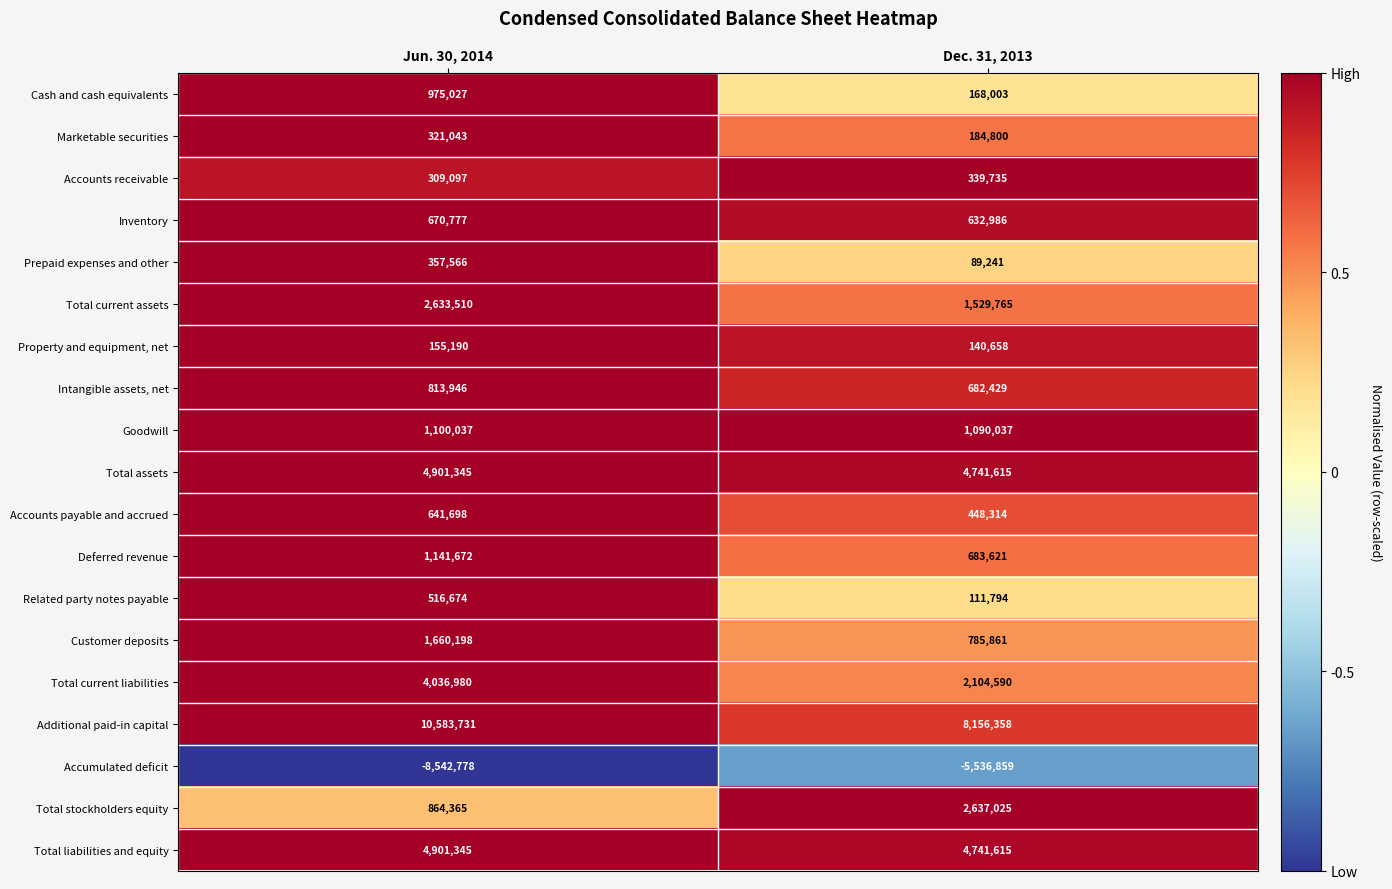

What is the minimum value shown in the chart?

-8542778